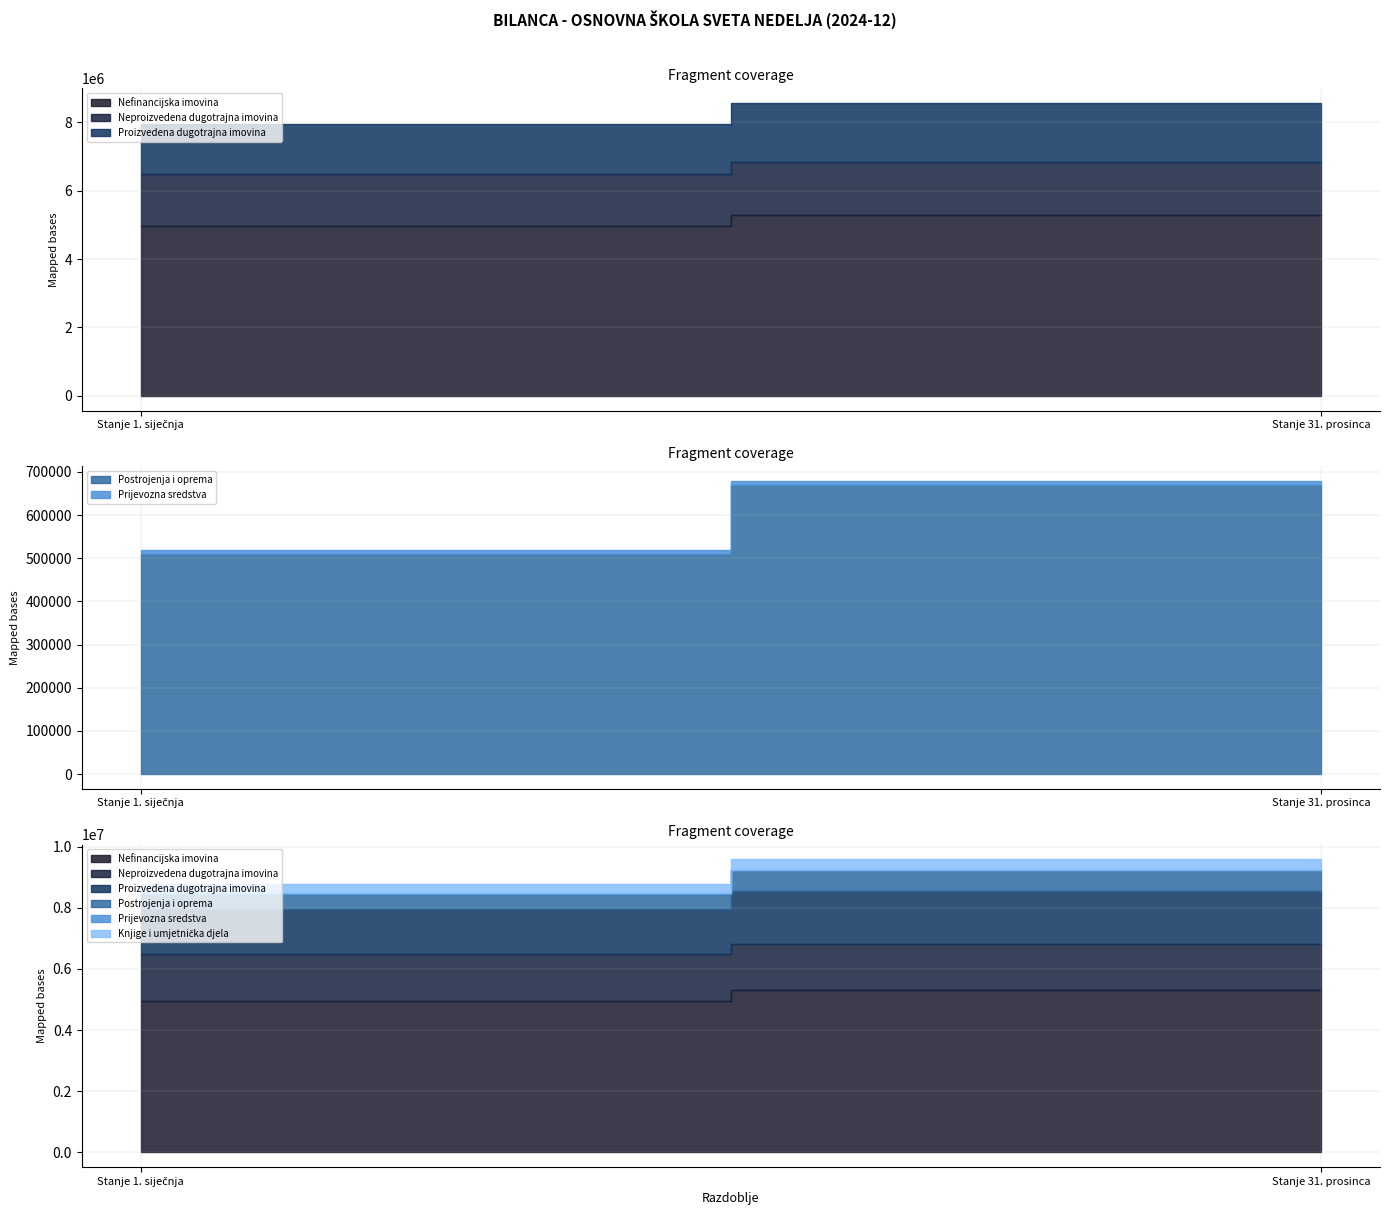

What is the difference between the highest and lowest values at Stanje 1. siječnja?

4954458.8